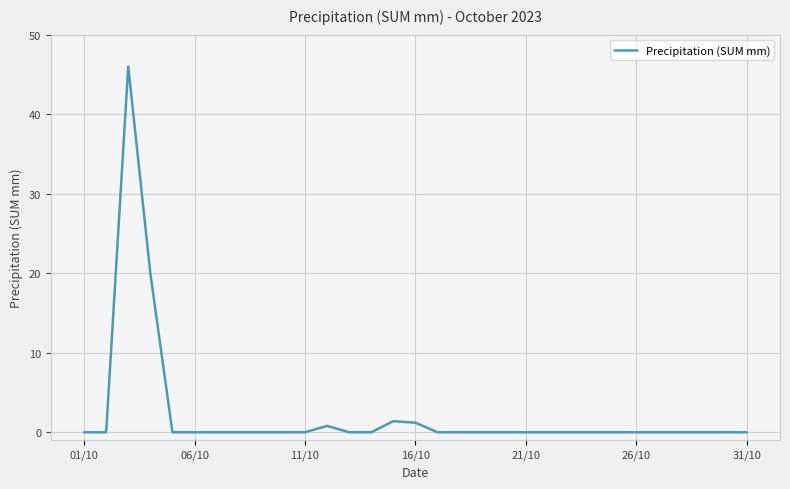

What is the difference between the maximum and minimum values?

46.0